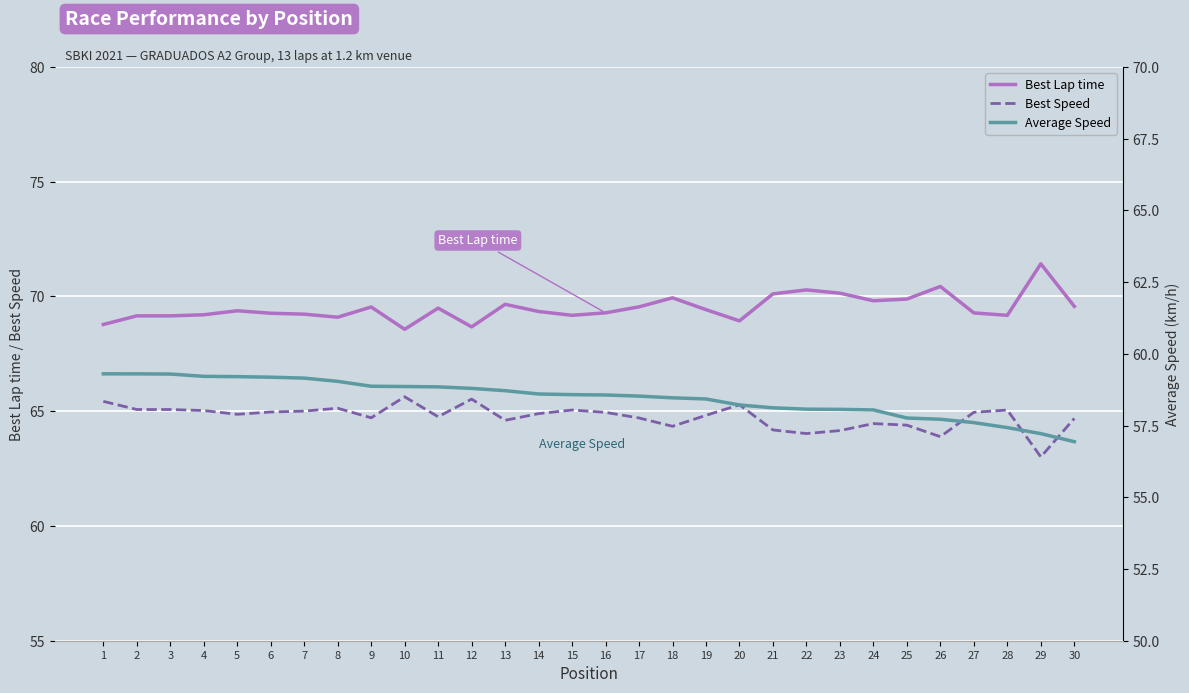

True or false: Average Speed has a value of 57.6 at 27.

True